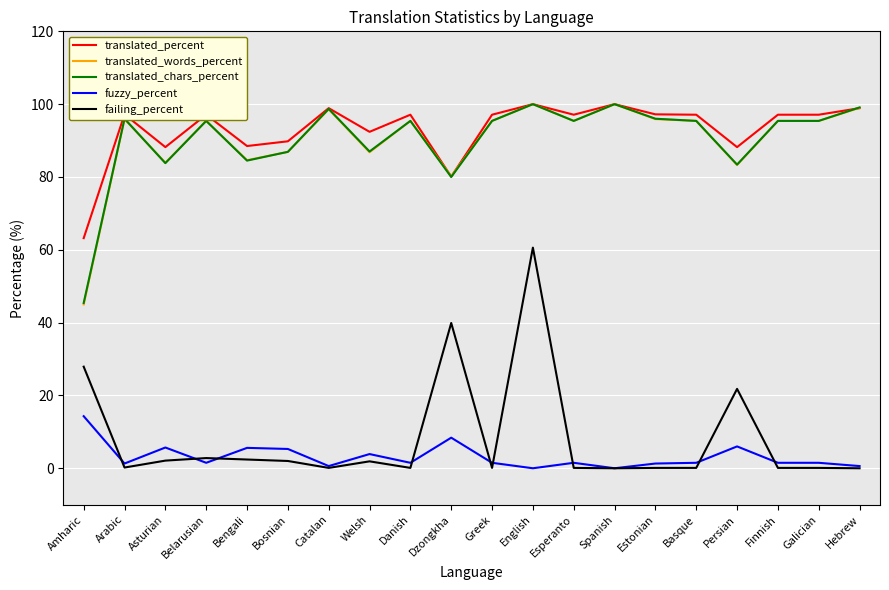

The value of translated_chars_percent at English is 31.7. True or false?

False